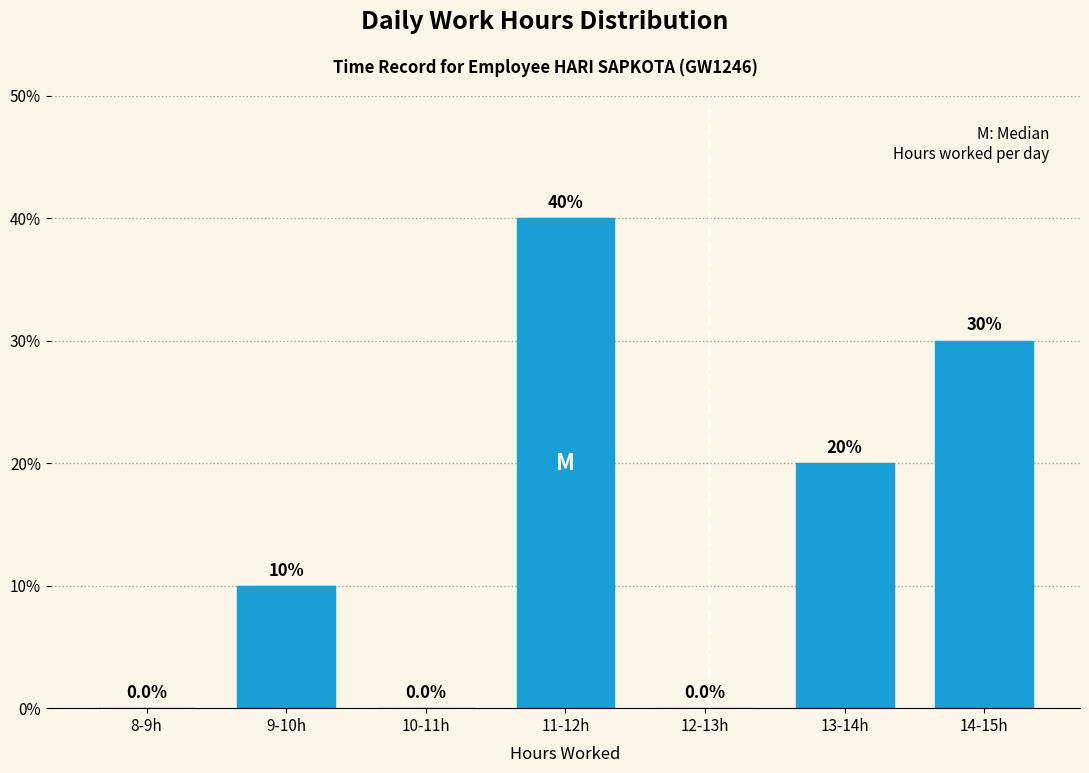

Reading right to left, what are all the values shown in this chart?

14-15h=30	13-14h=20	12-13h=0	11-12h=40	10-11h=0	9-10h=10	8-9h=0